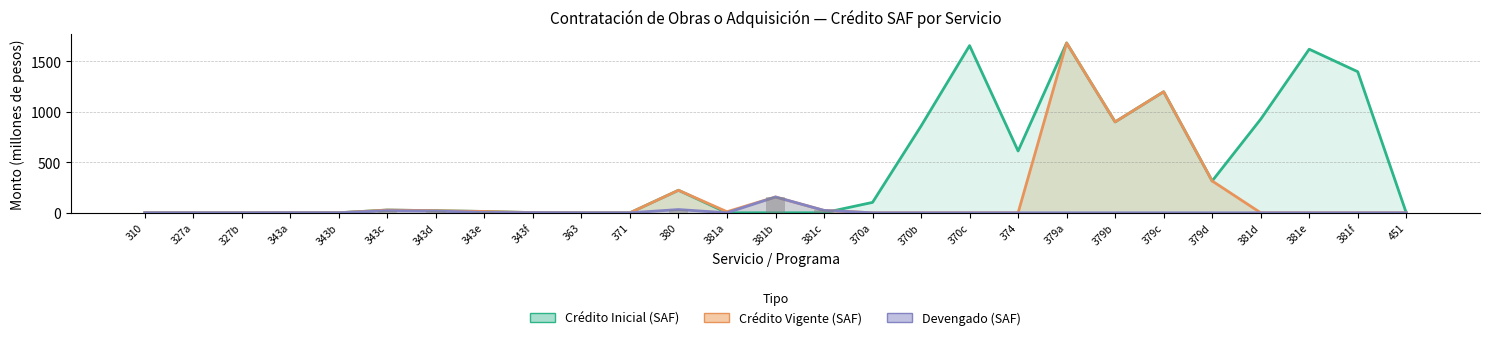

What is the sum of the Devengado values at 371 and 343b?

0.4